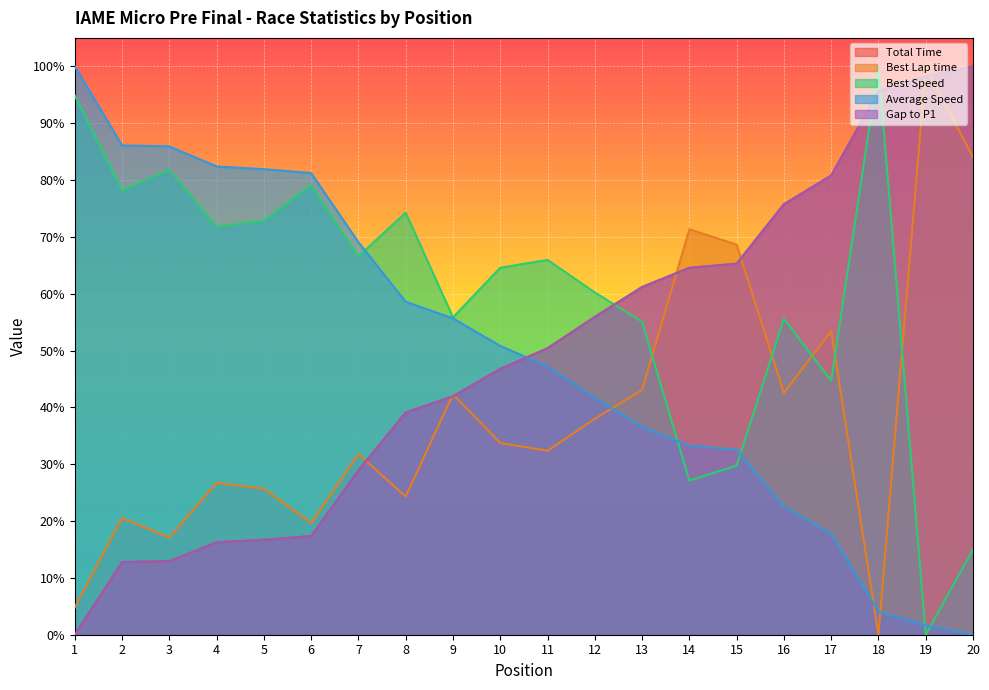

What is the value of the Total Time point at the 3rd from the left?

0.1